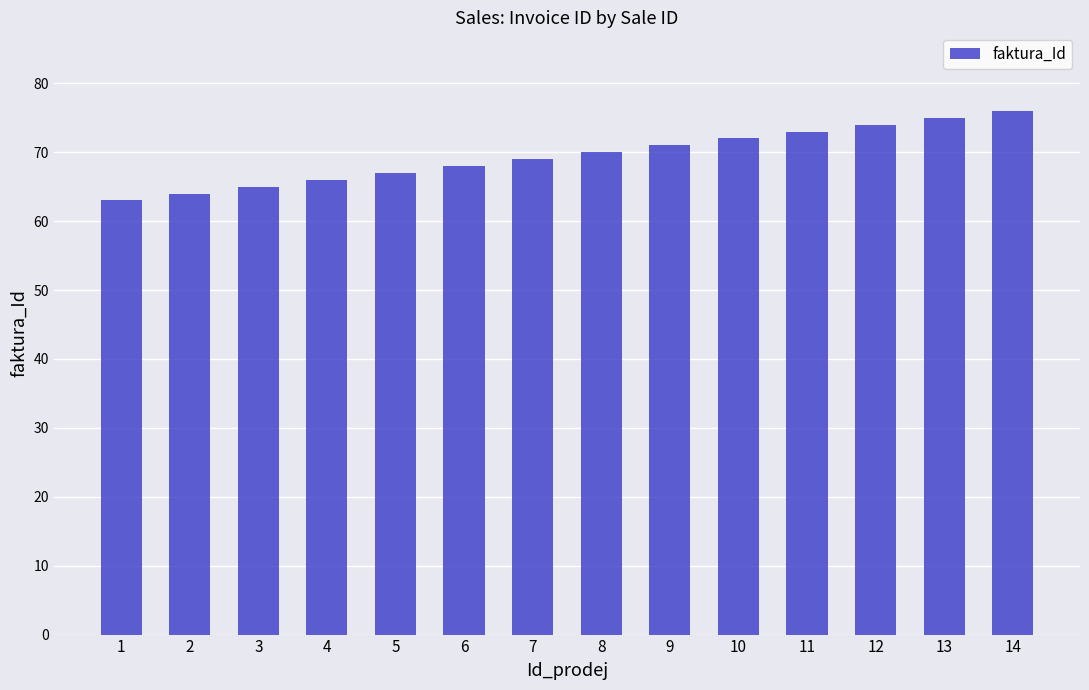

How many bars are there in total?

14